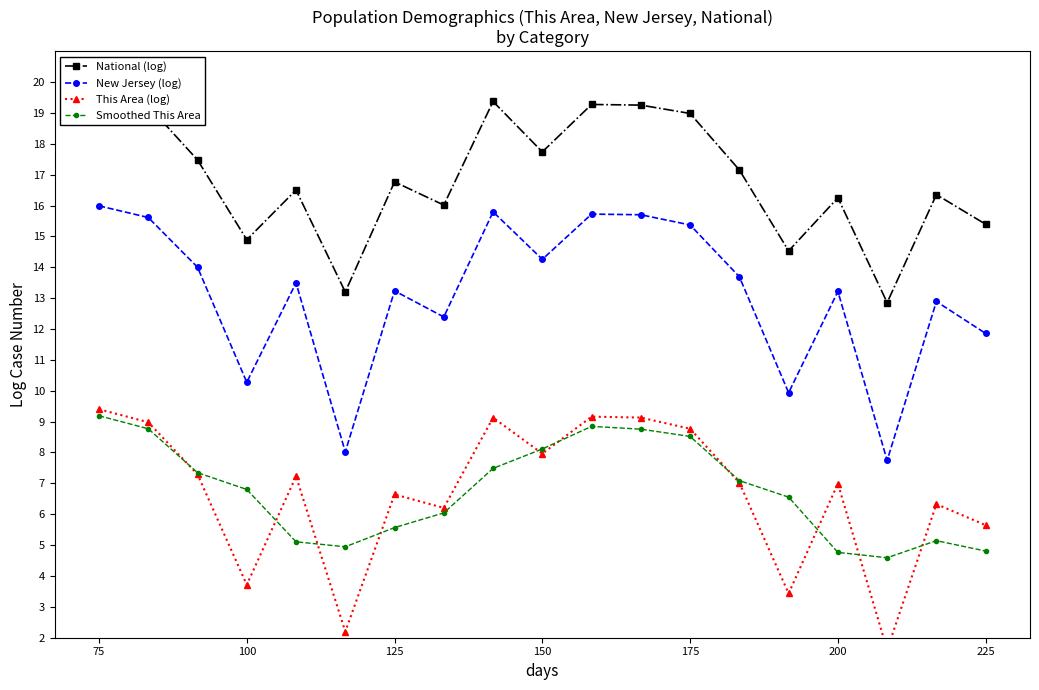

Which category has the highest value across all series?

75